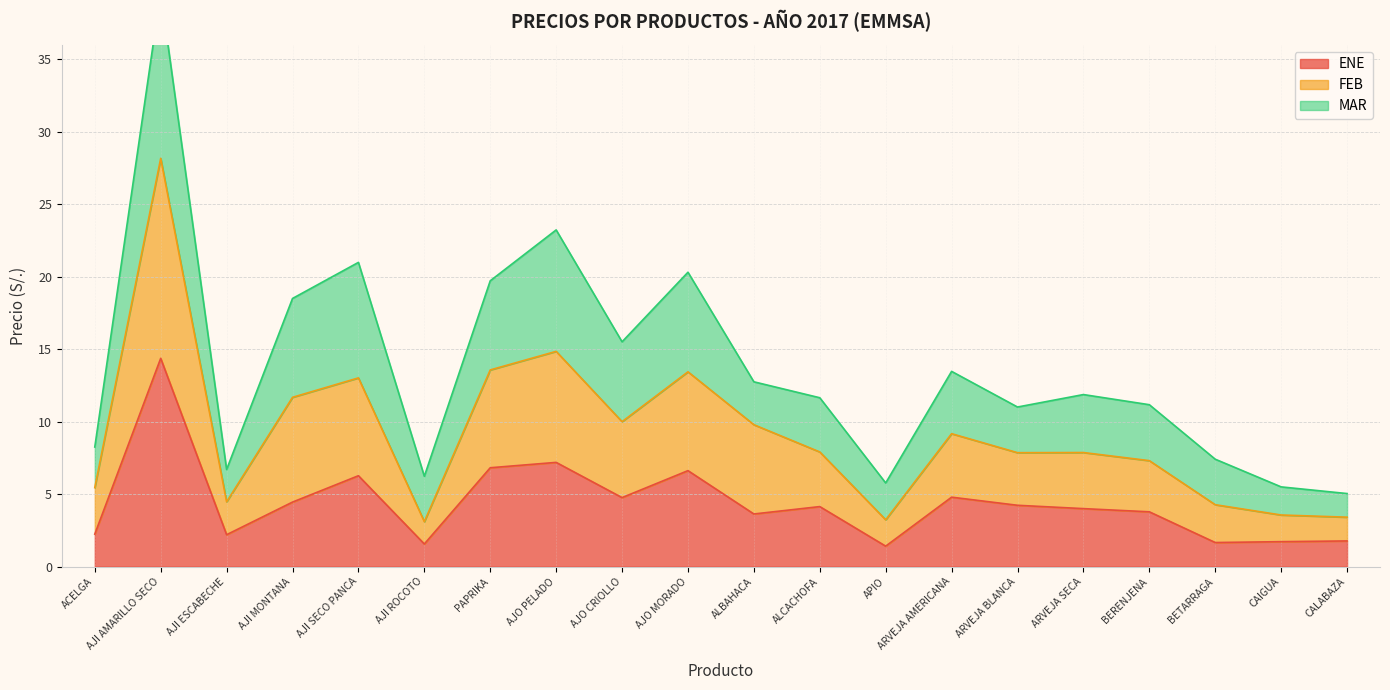

What is the approximate value of ENE at APIO?

1.4